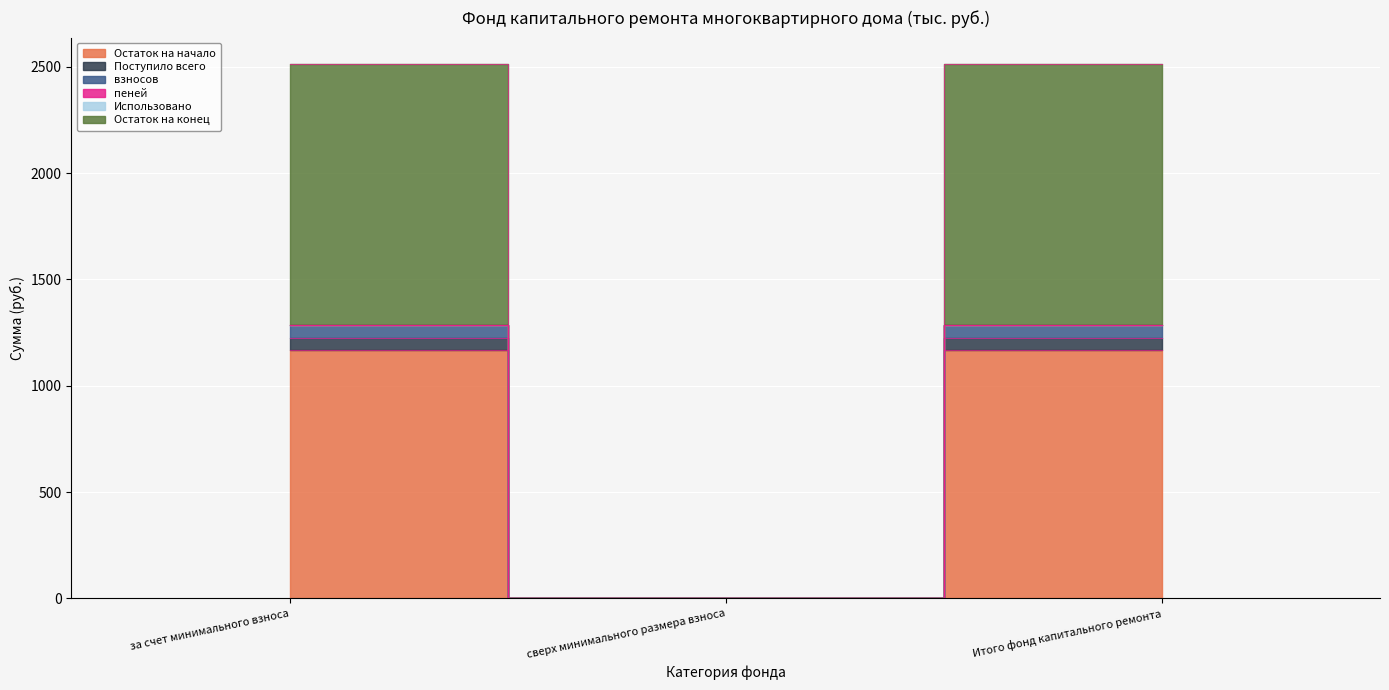

The value of Поступило всего at сверх минимального размера взноса is 0.0. True or false?

True